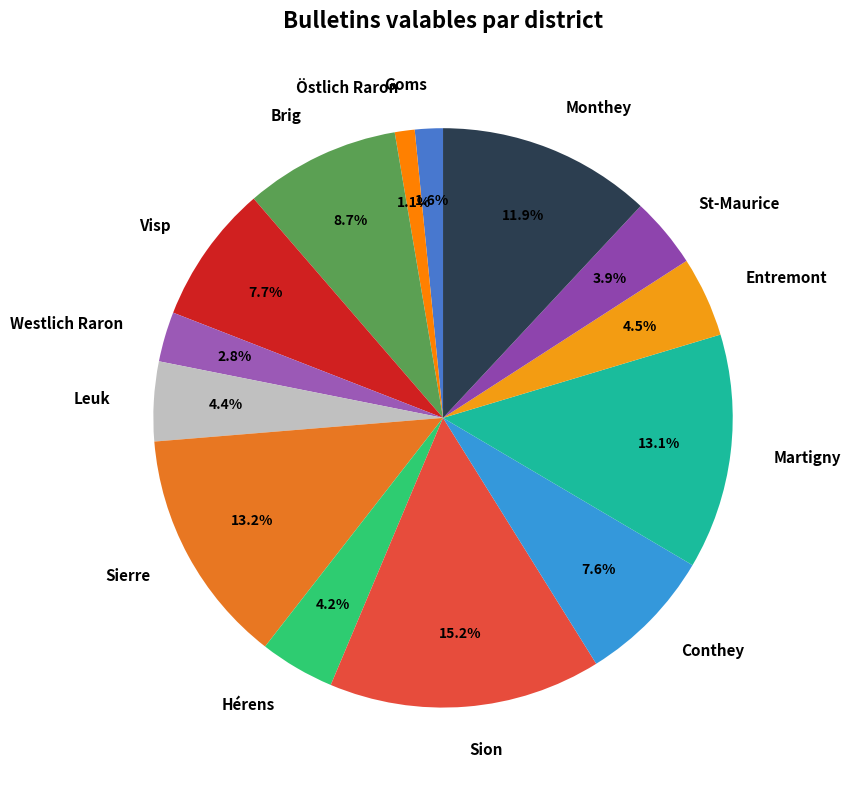

To the nearest percent, what is the combined percentage of Sion and Sierre?

28%